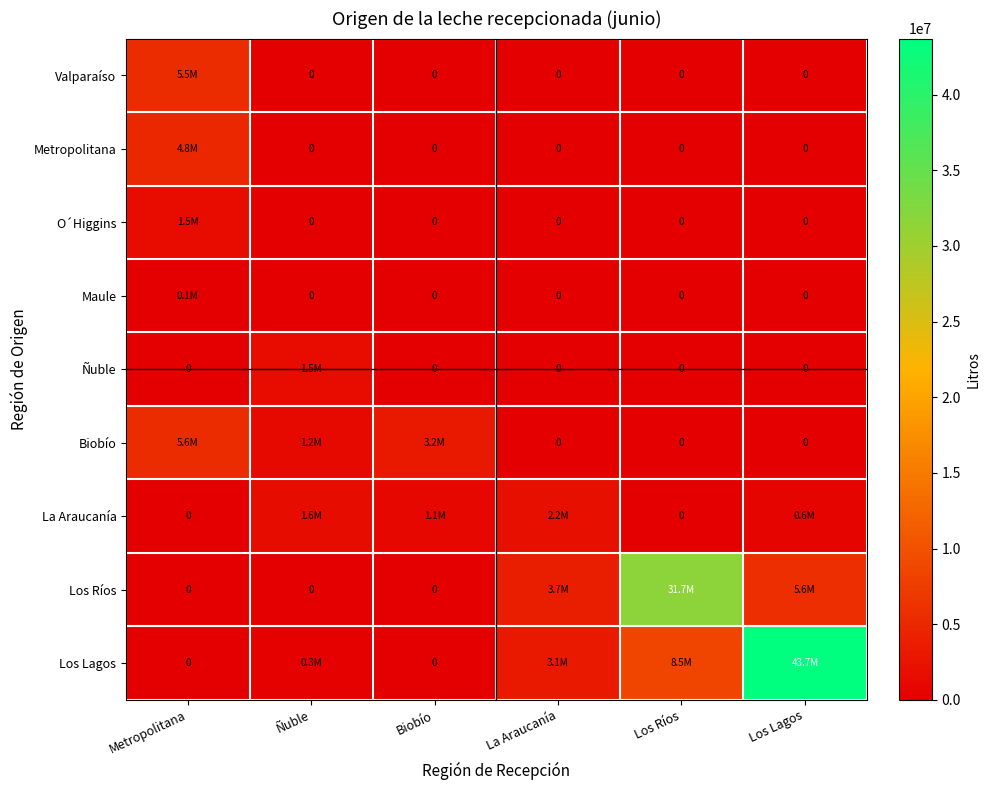

What is the spread (max minus min) of values at Biobío?

3194741